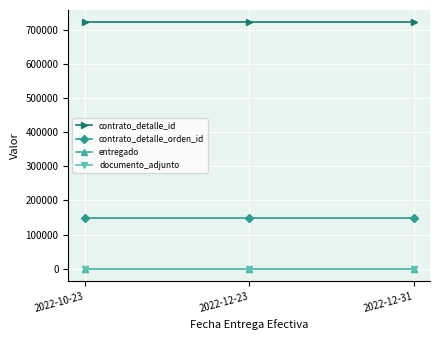

Where is contrato_detalle_orden_id nearest to the value 148162?

2022-10-23